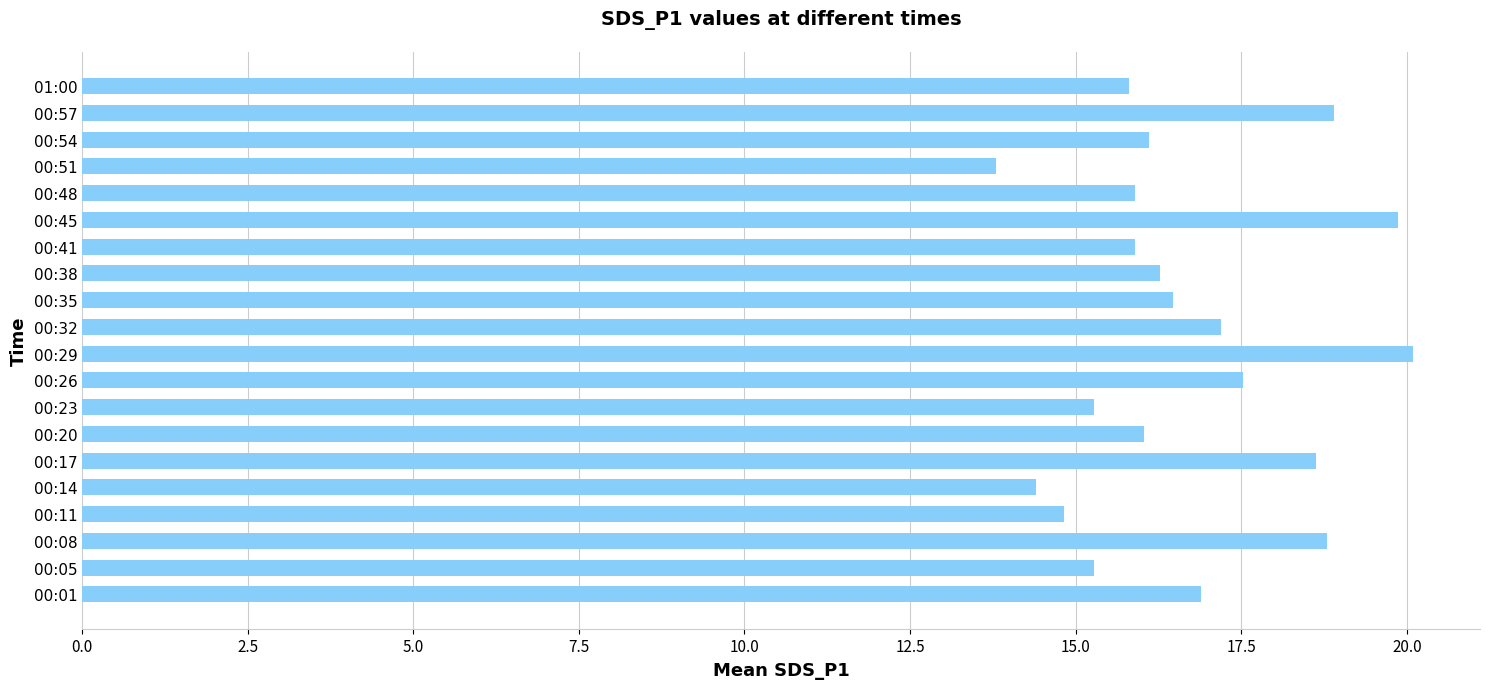

What value does the data have at 00:45?

19.9